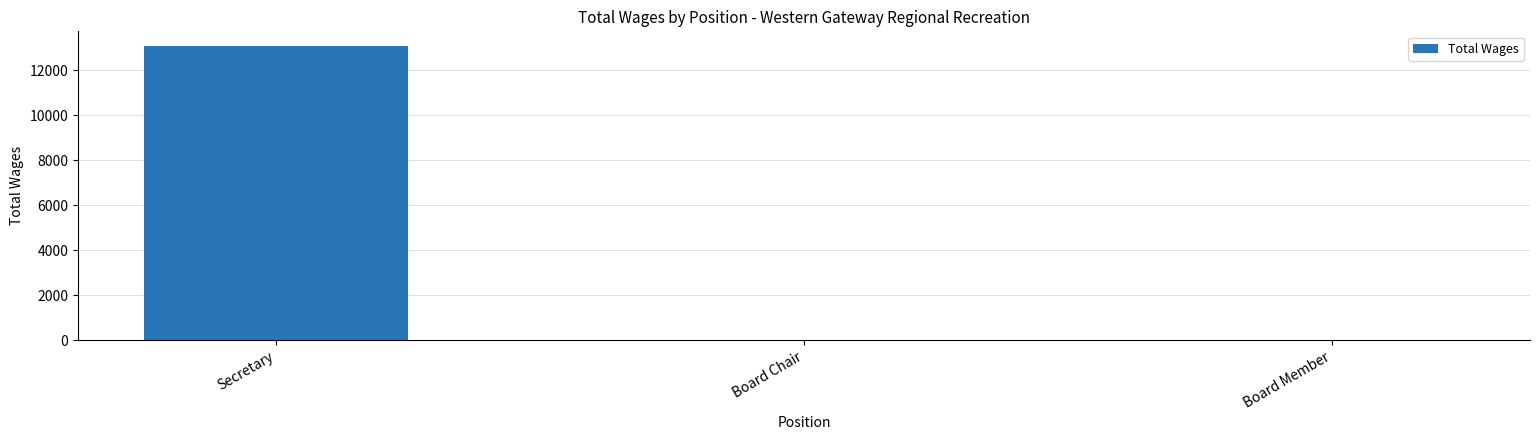

What is the sum of all values?

13080